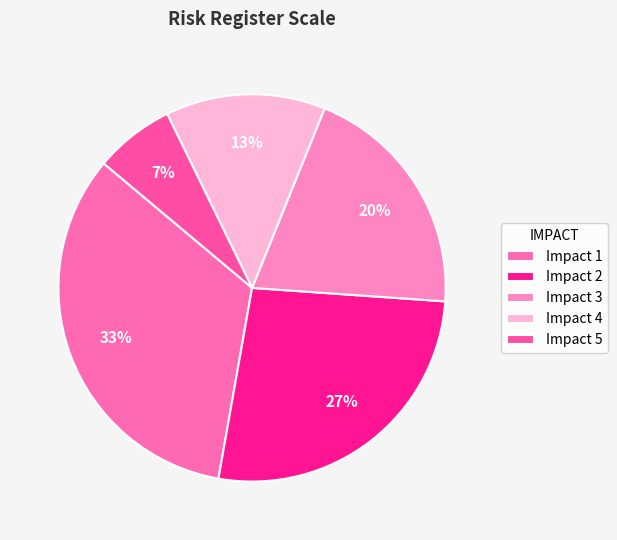

Rank the categories by value from lowest to highest.

Impact 5, Impact 4, Impact 3, Impact 2, Impact 1